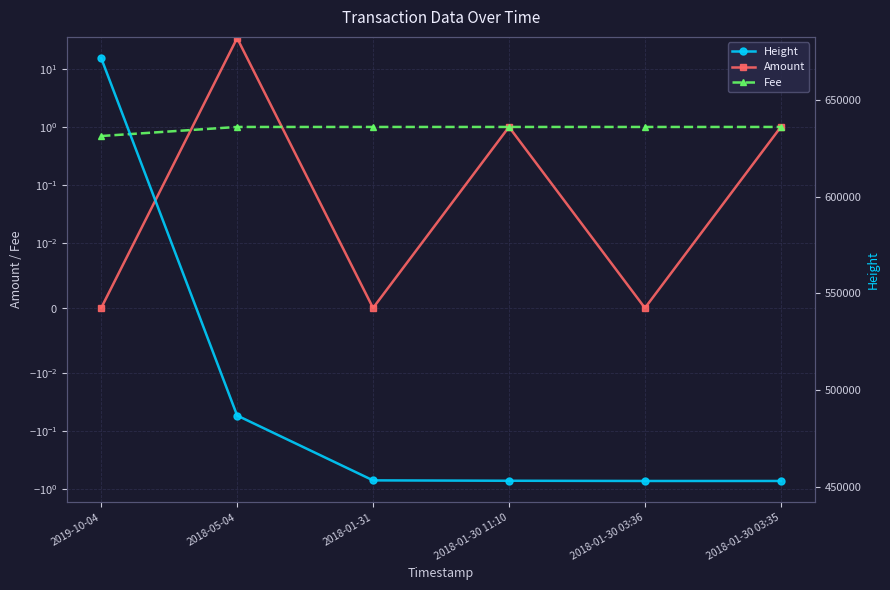

Which series changed the most between 2018-05-04 and 2018-01-30 03:35?

Height